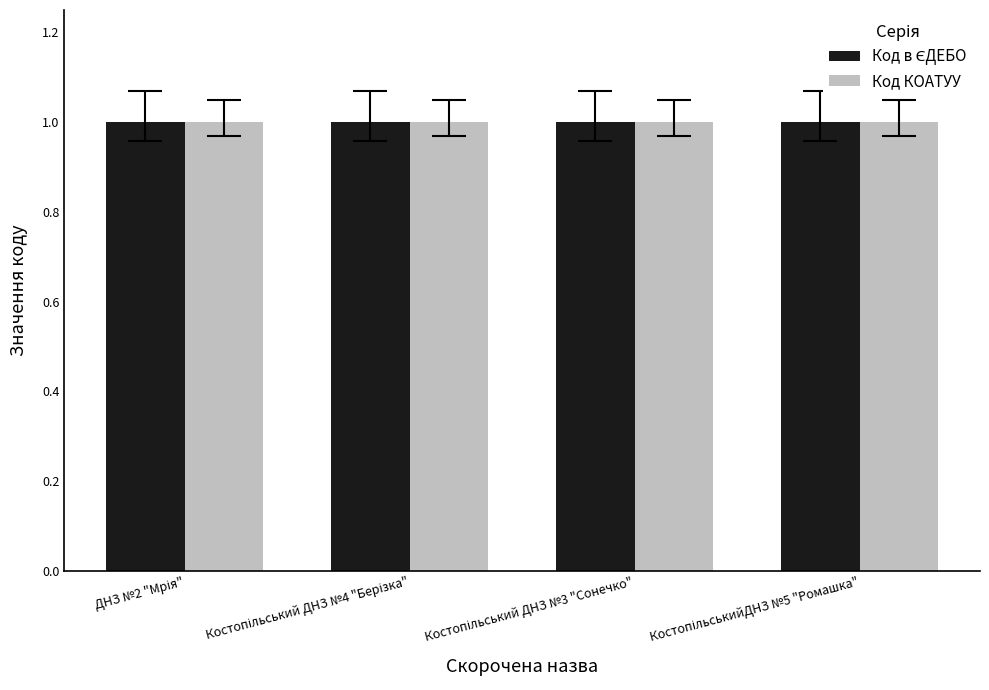

What is the maximum value shown in the chart?

1.0